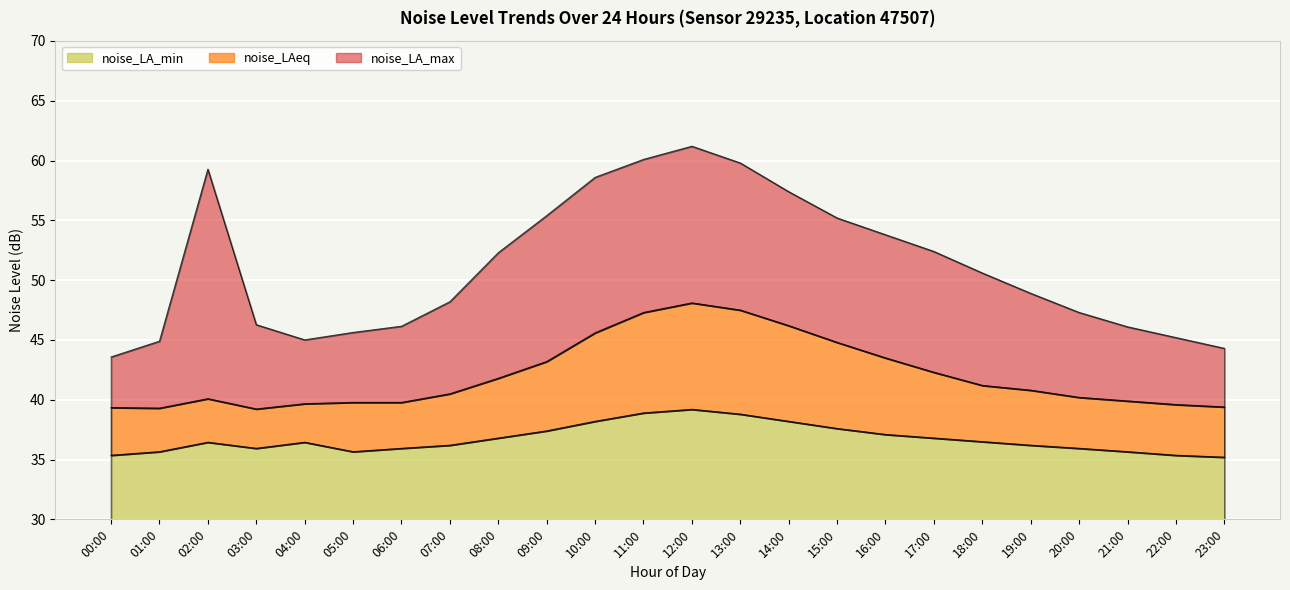

Which series has the largest total across all categories?

noise_LA_max